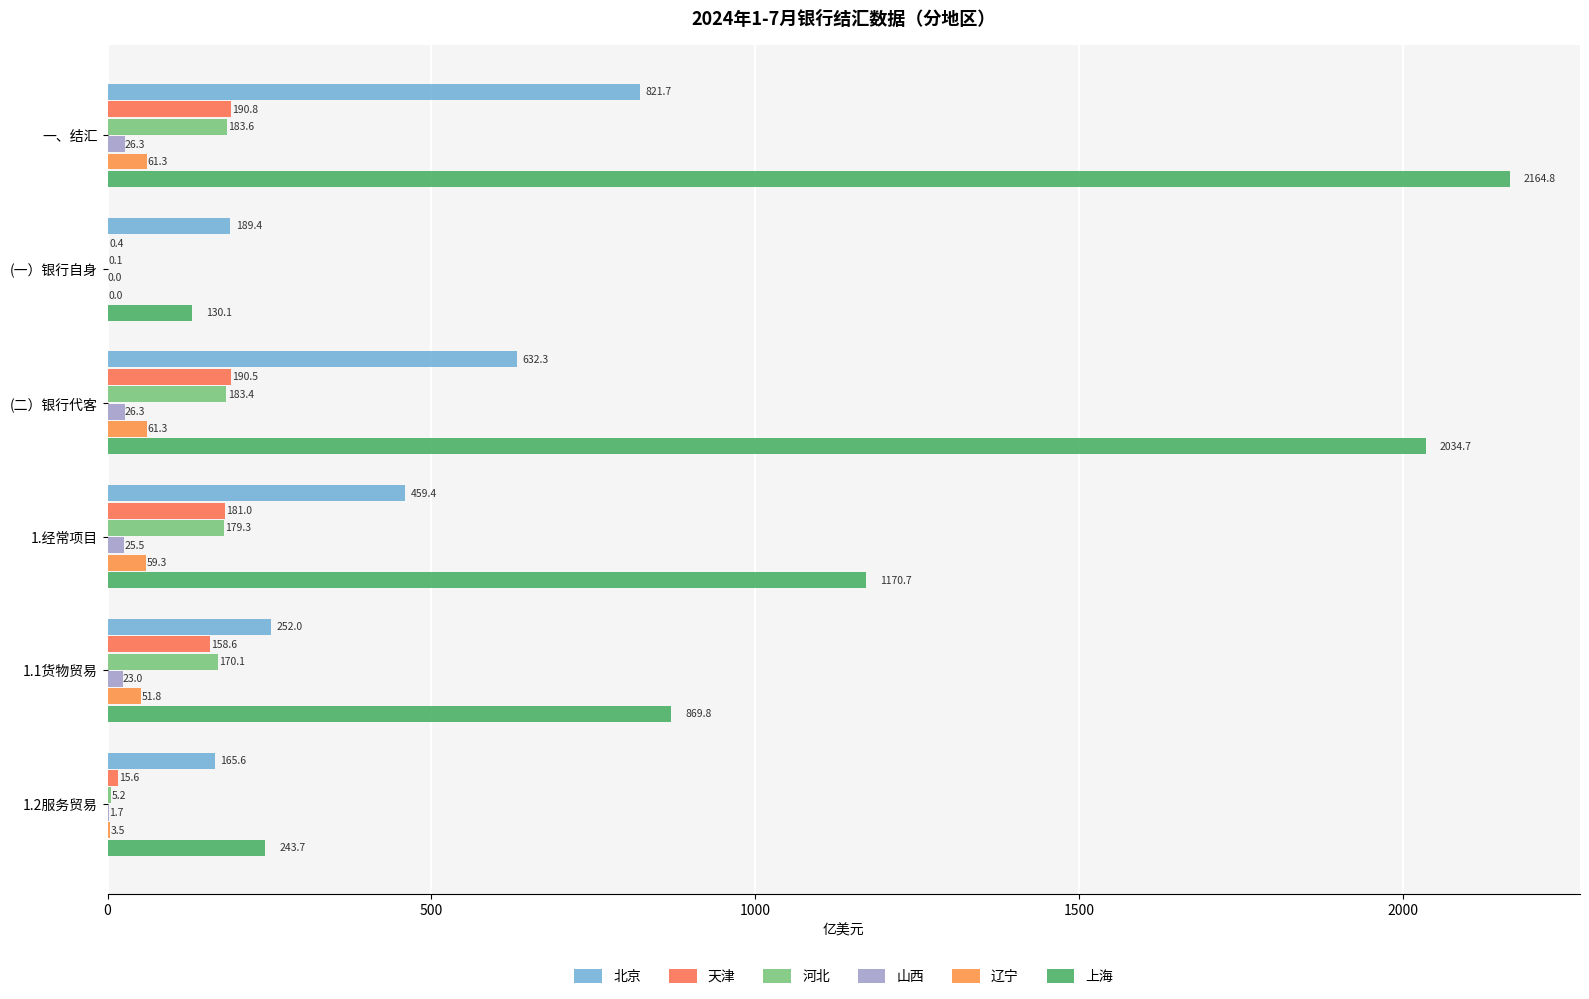

How many data points does each series have?

6